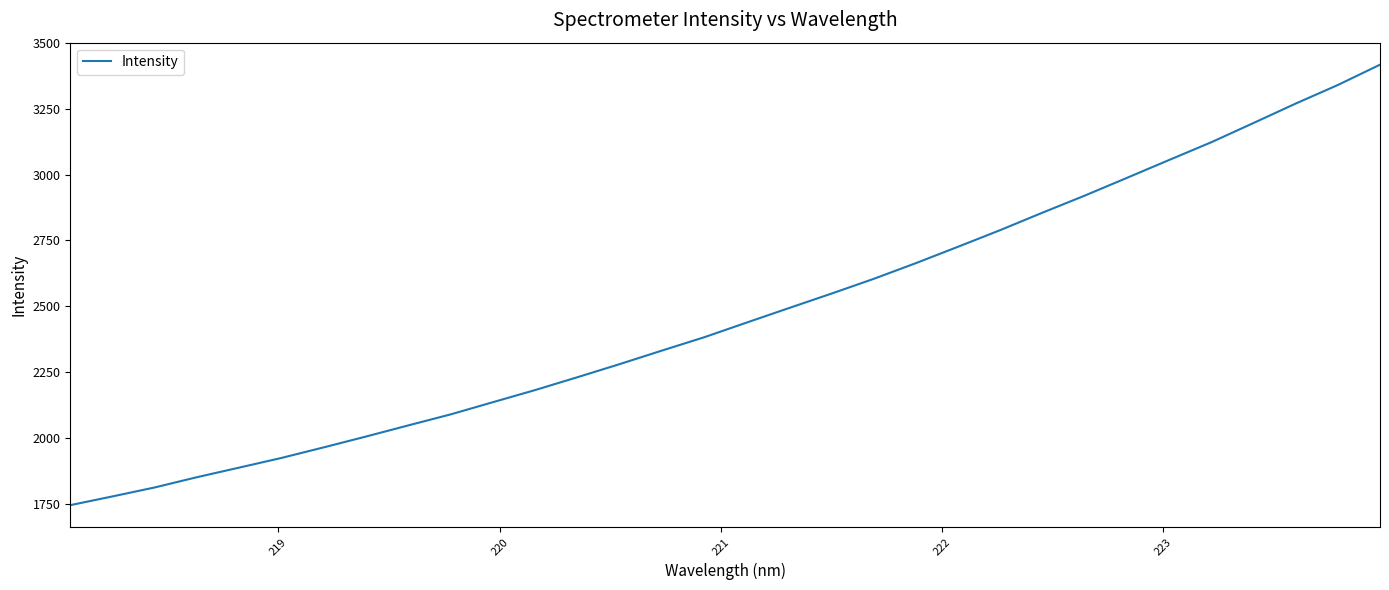

How many series are shown in this chart?

1